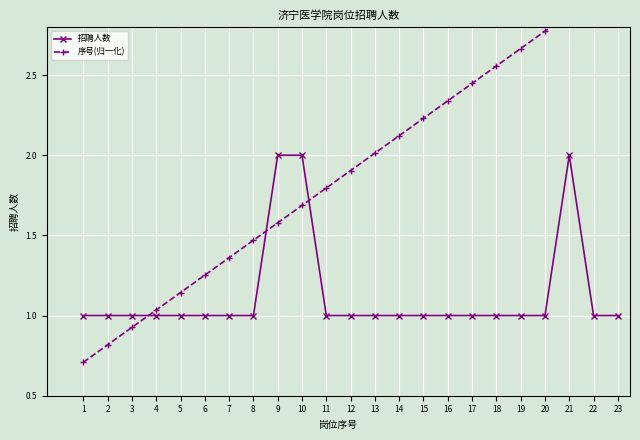

Is it true that 招聘人数 equals 1.0 at 16?

True